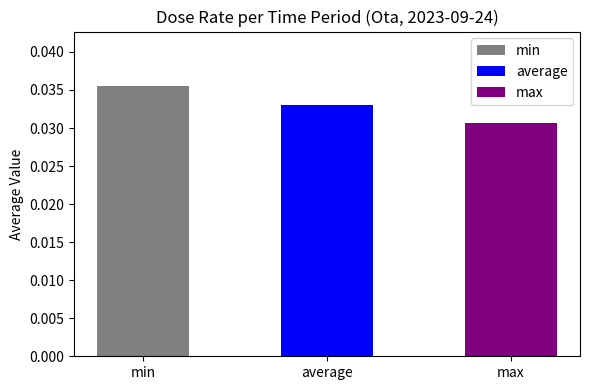

How many bars are there in each group?

3